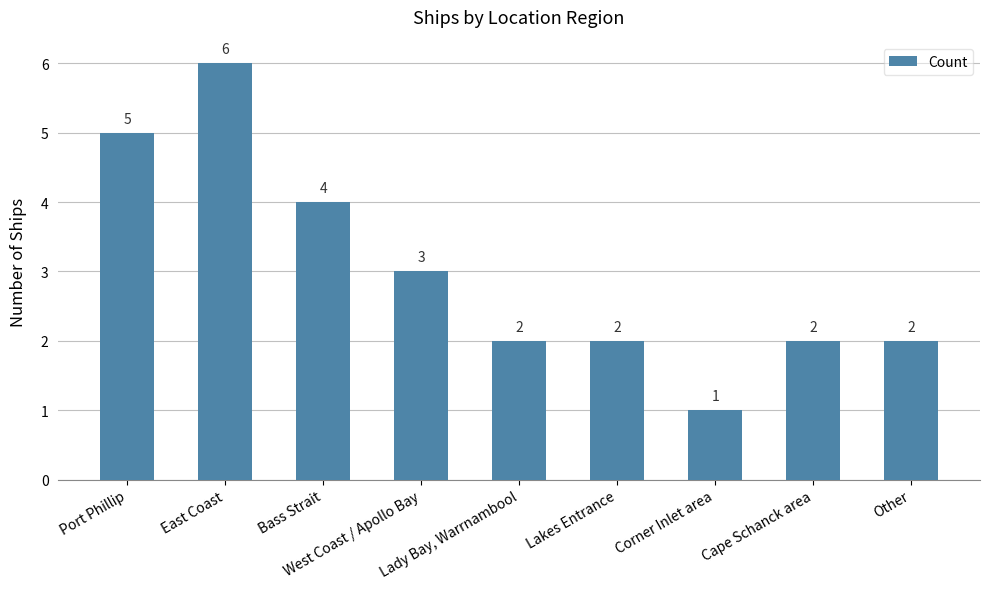

What is the label of the 4th bar from the left?

West Coast / Apollo Bay